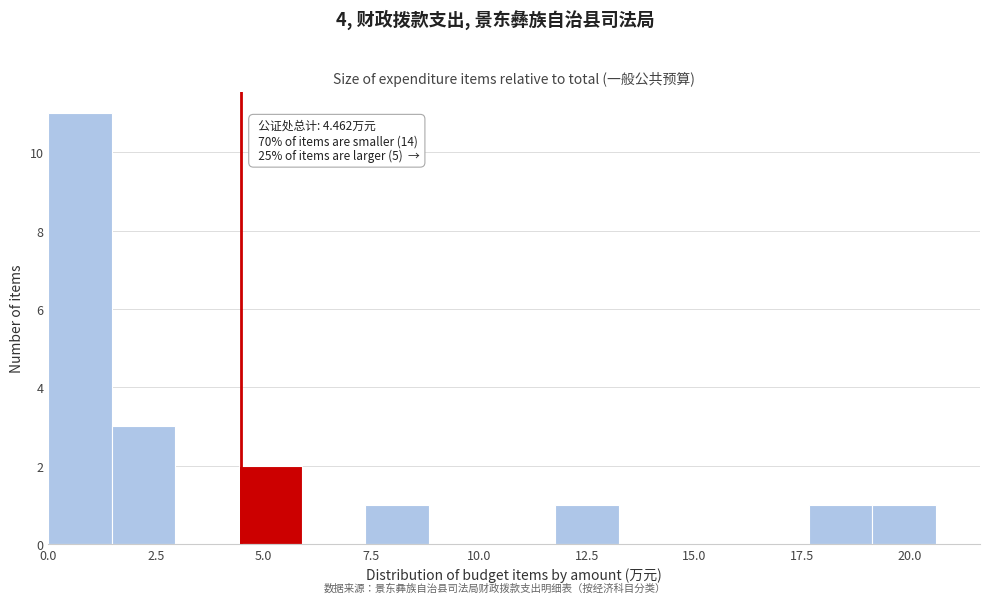

Around what value on the x-axis is the tallest bar? Give the approximate position of its centre, as read against the axis.

0.5